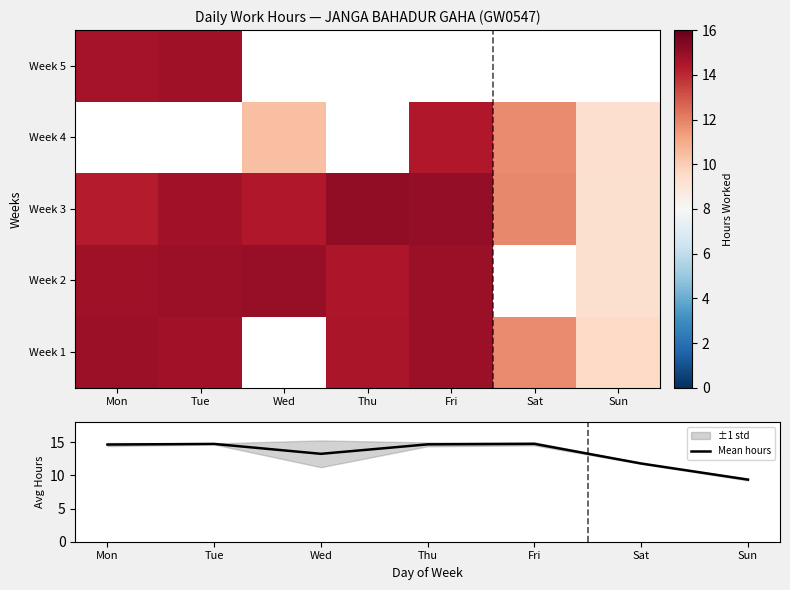

What is the minimum value for Mean hours?

9.4